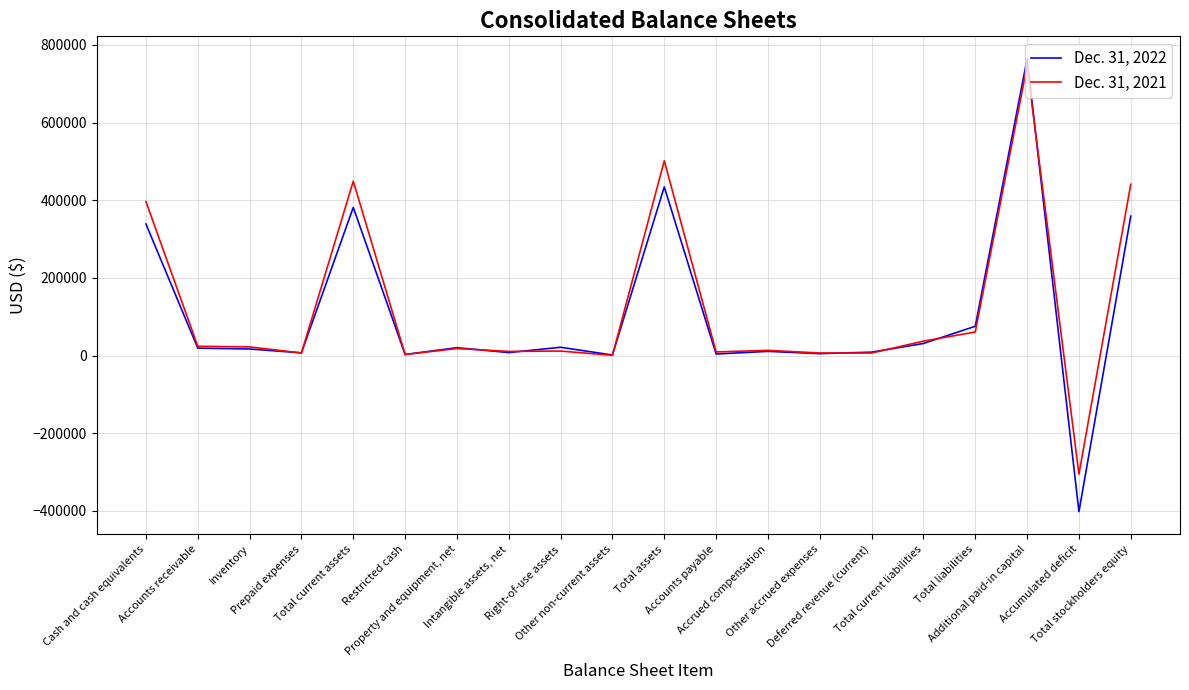

Rank the series by their maximum value, from highest to lowest.

Dec. 31, 2022, Dec. 31, 2021